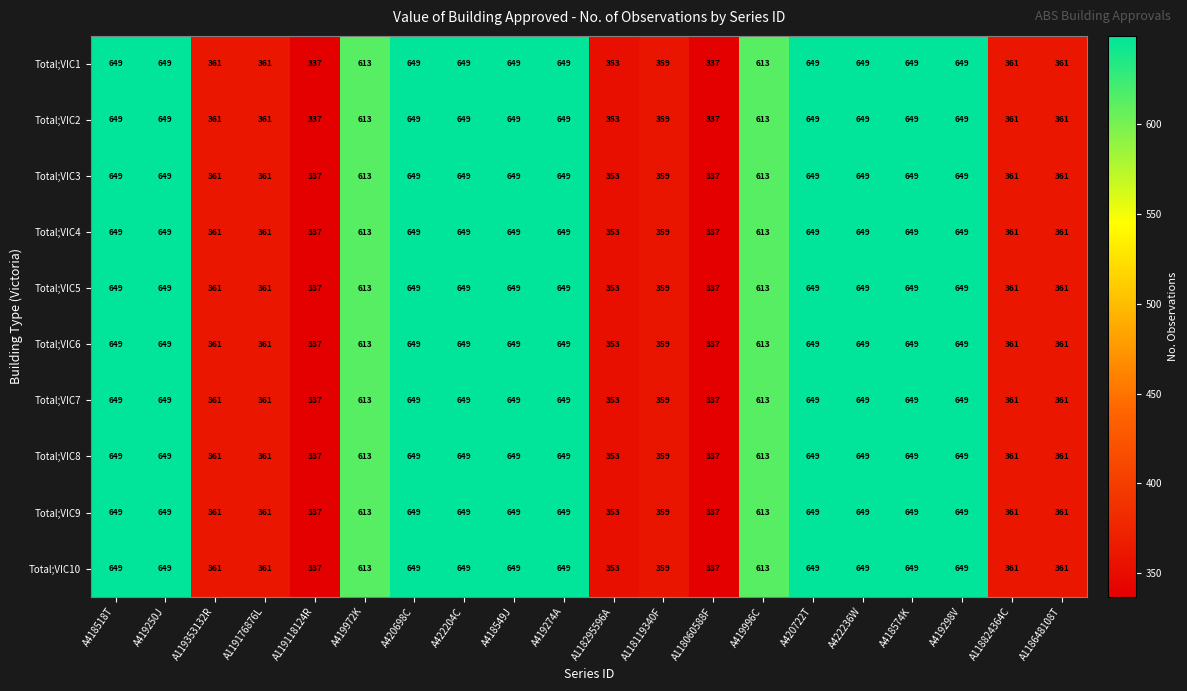

True or false: Total;VIC5 has a value of 649 at A422236W.

True